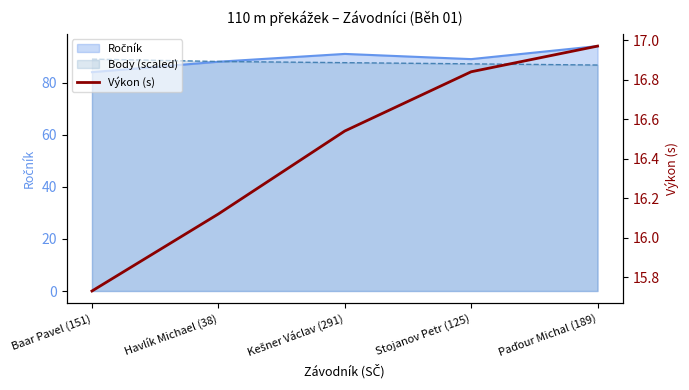

What is the sum of the values at Baar Pavel (151) and Paďour Michal (189)?

32.7